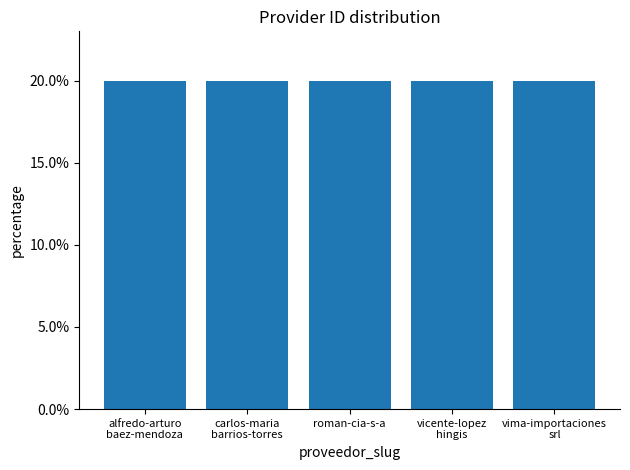

The value at roman-cia-s-a is 11.2. True or false?

False